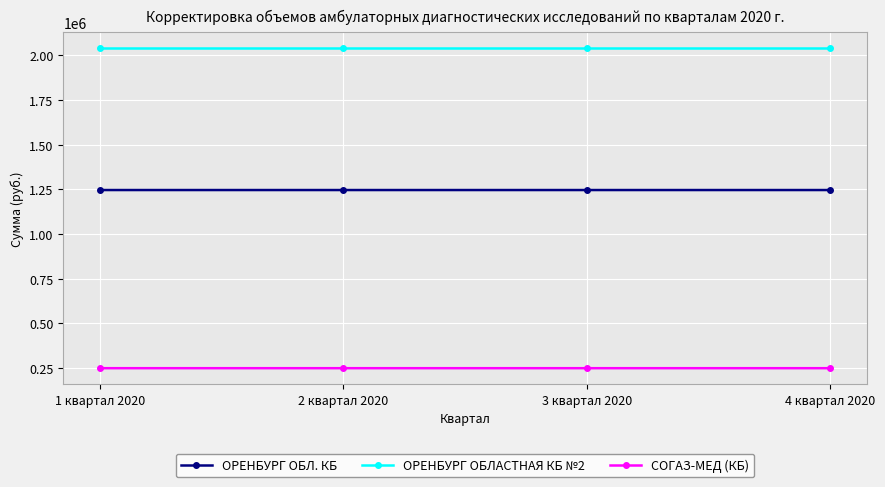

What is the approximate value of СОГАЗ-МЕД (КБ) at 2 квартал 2020?

249284